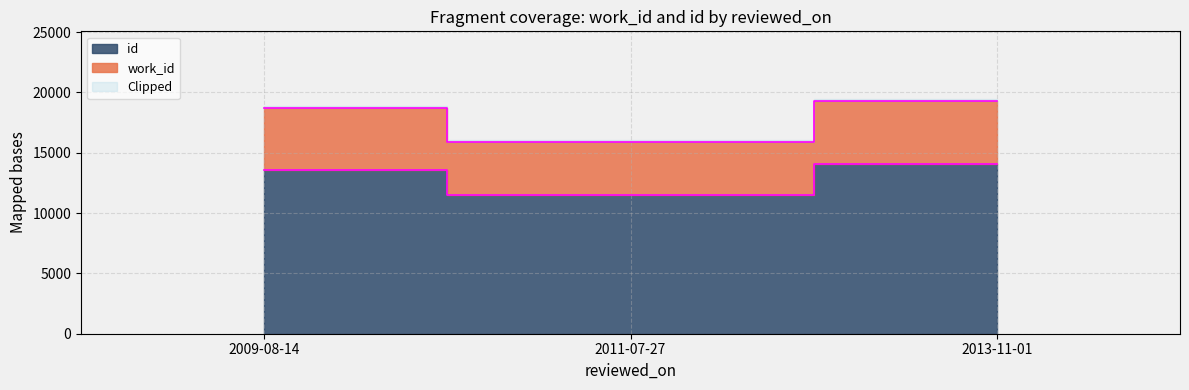

What is the label of the 1st point from the right?

2013-11-01